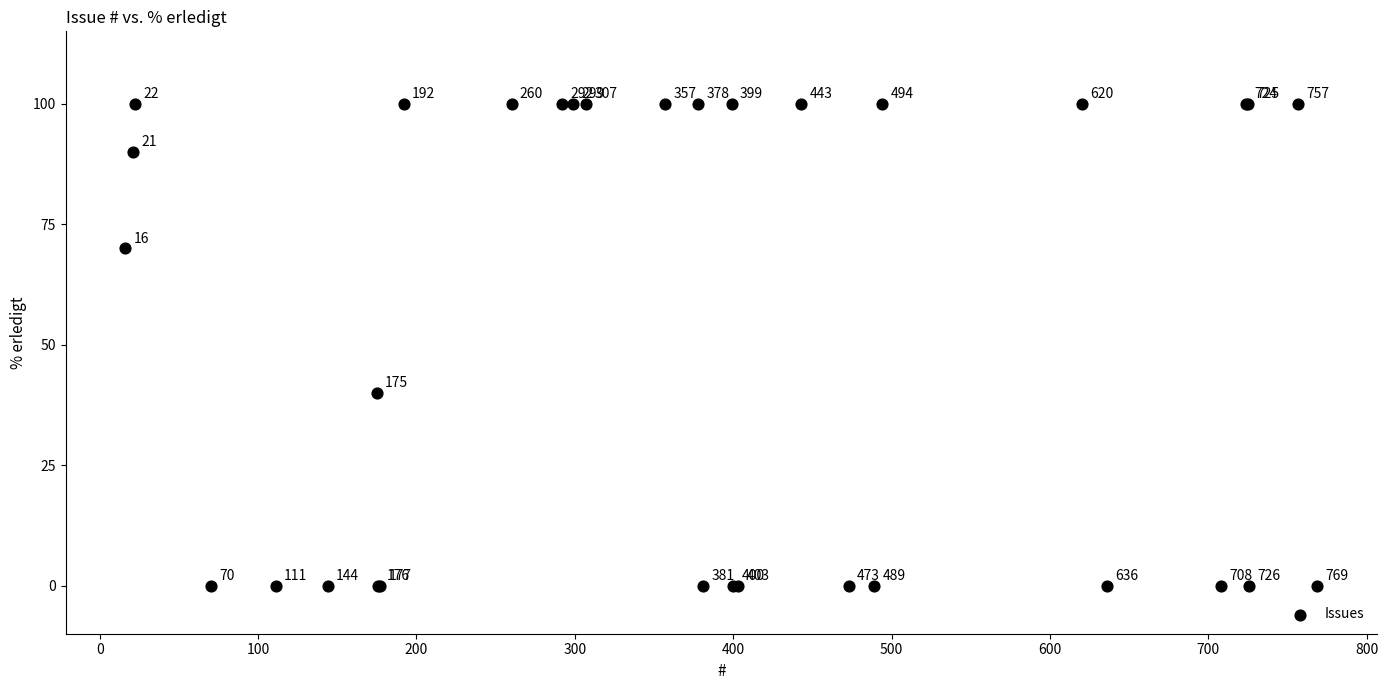

What Y value in the scatter plot is closest to 50?

40